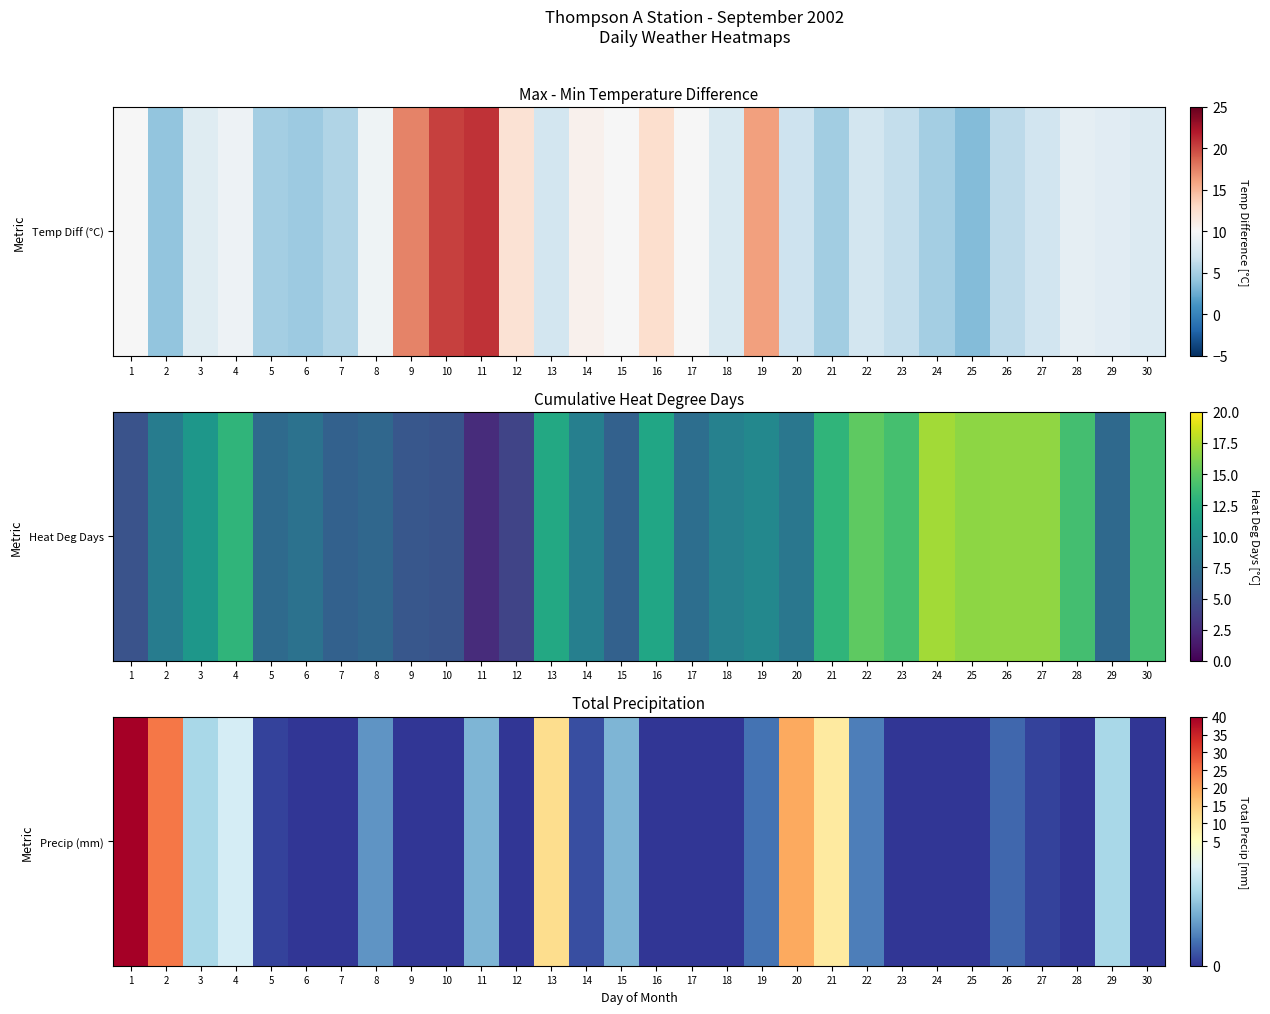

List the labels in order of value, smallest first.

6, 7, 9, 10, 12, 16, 17, 18, 23, 24, 25, 28, 30, 5, 27, 14, 26, 19, 22, 8, 11, 15, 3, 29, 4, 21, 13, 20, 2, 1